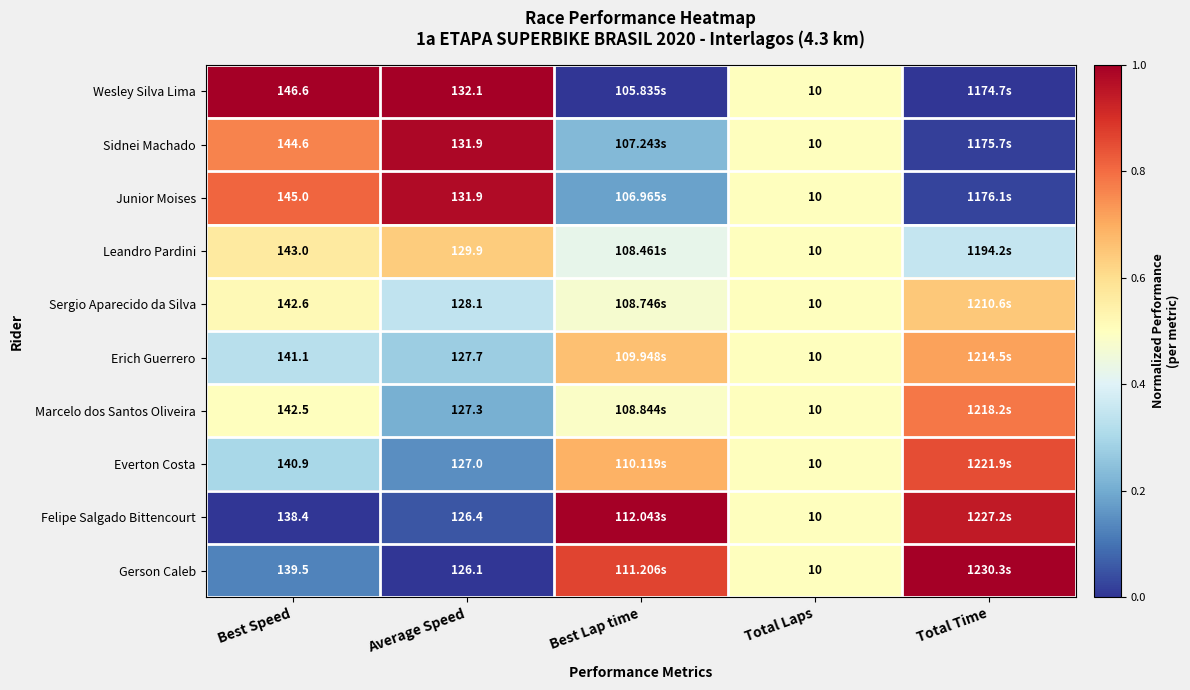

Is the value of Marcelo dos Santos Oliveira at Average Speed greater than the value of Sergio Aparecido da Silva at Average Speed?

No